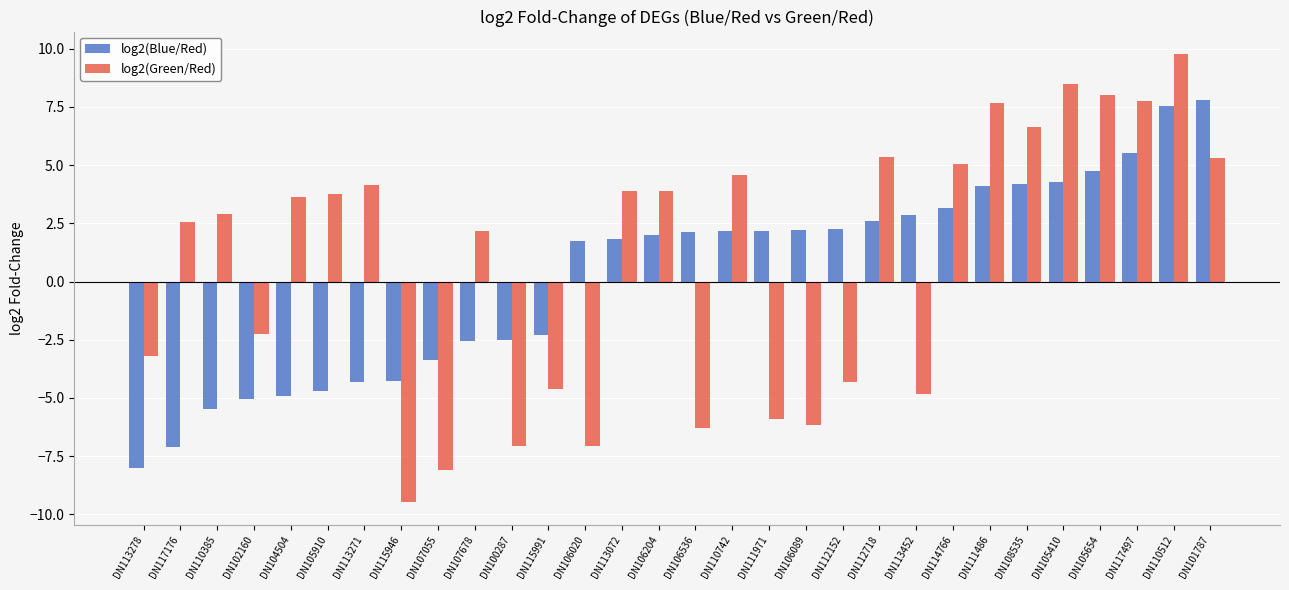

Which label corresponds to the largest value in the chart?

DN110512